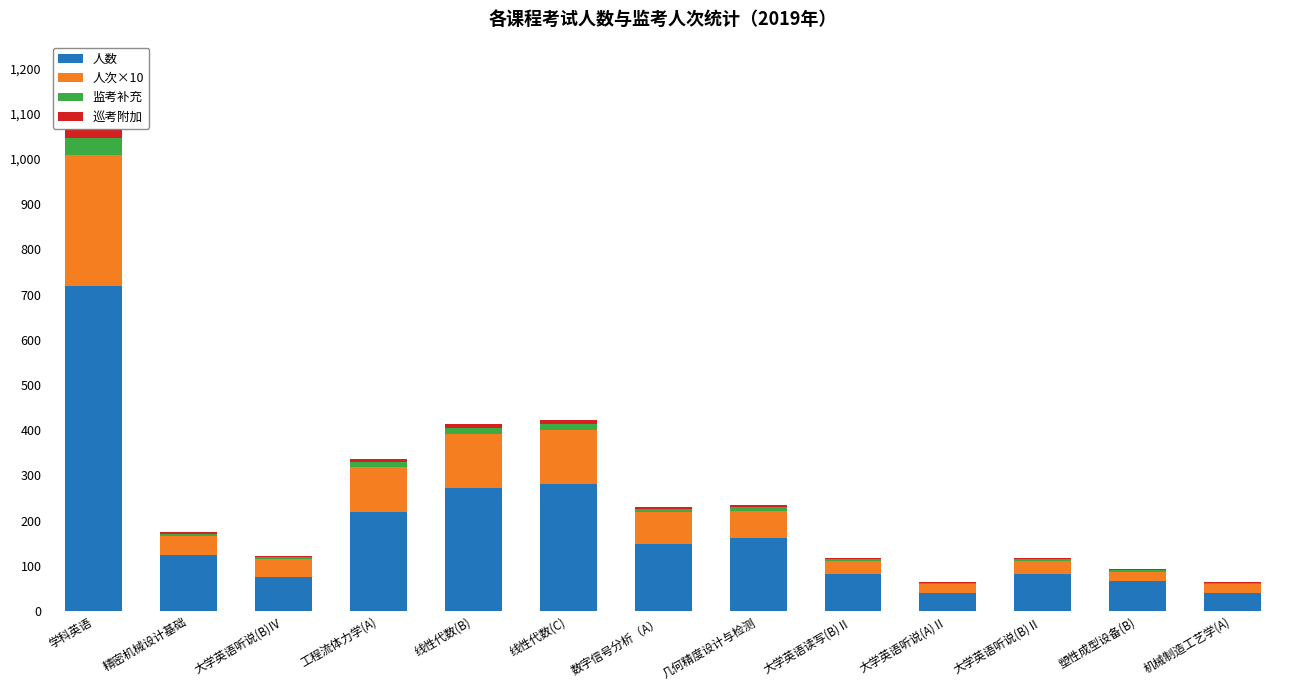

Which series has the largest total across all categories?

人数